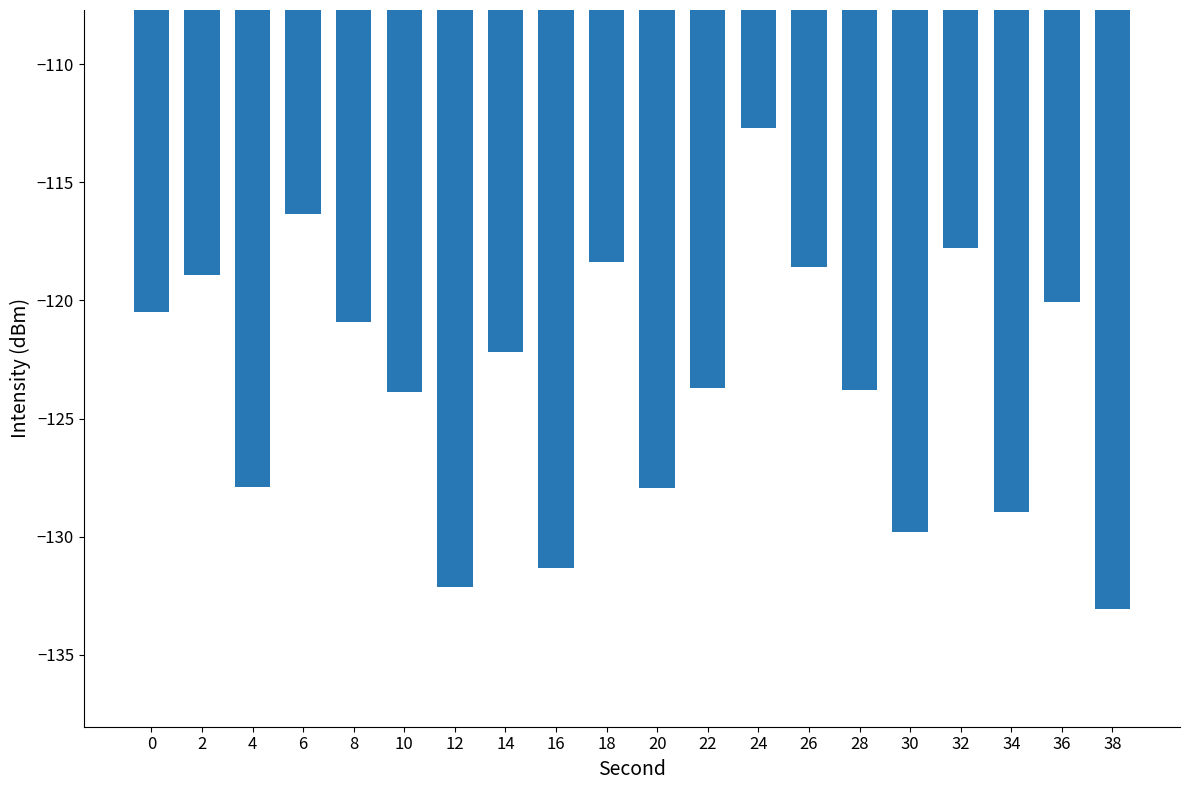

How many values are below -122?

11